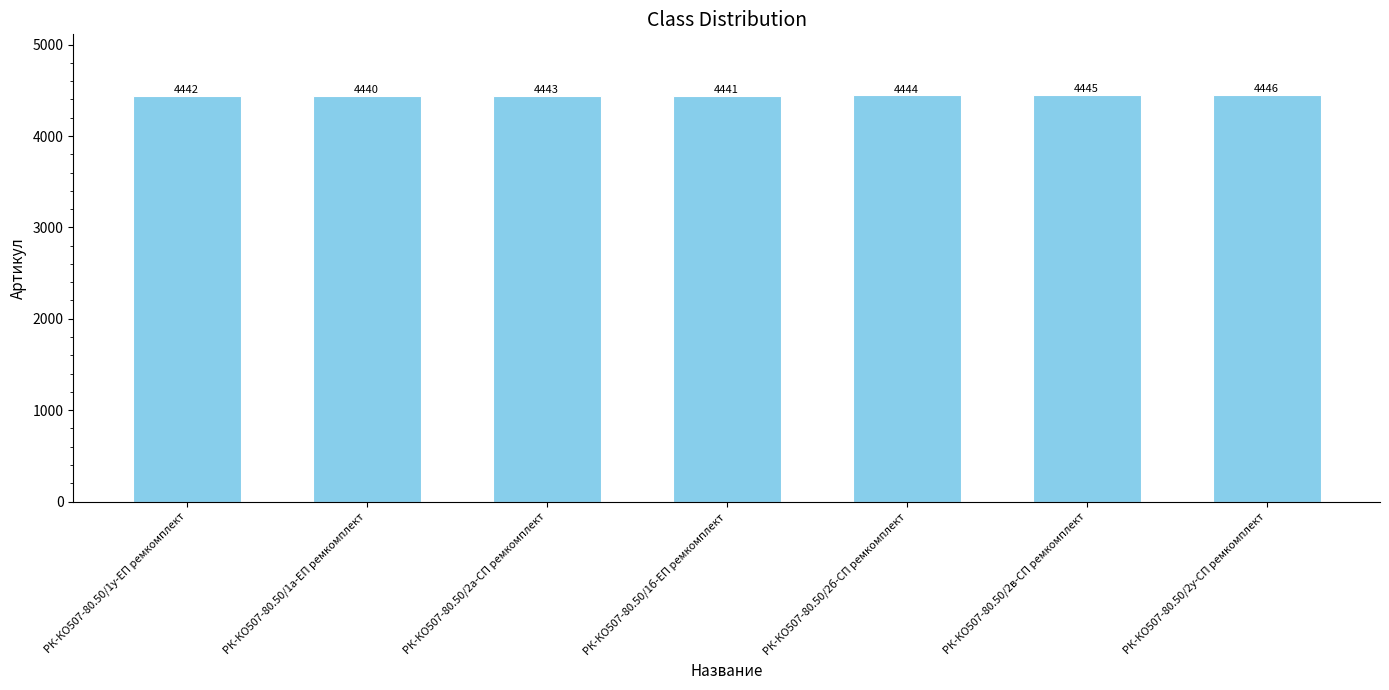

Reading left to right, what are all the values shown in this chart?

4442	4440	4443	4441	4444	4445	4446